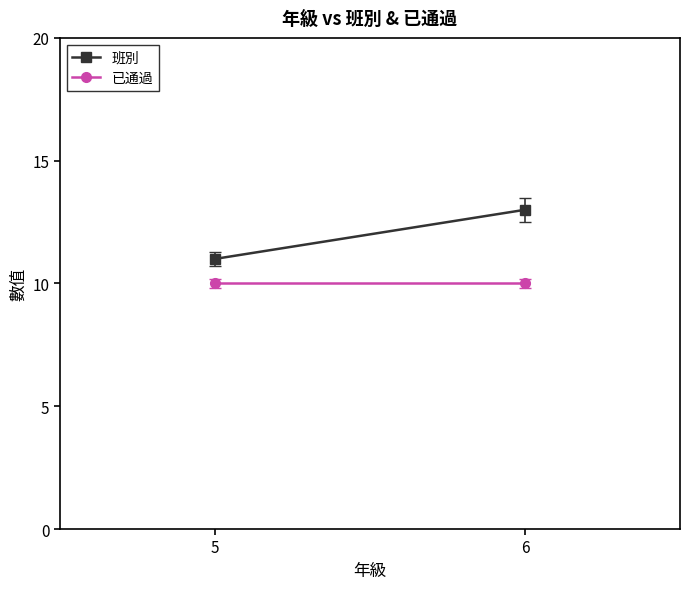

Is it true that 班別 equals 20 at 6?

False